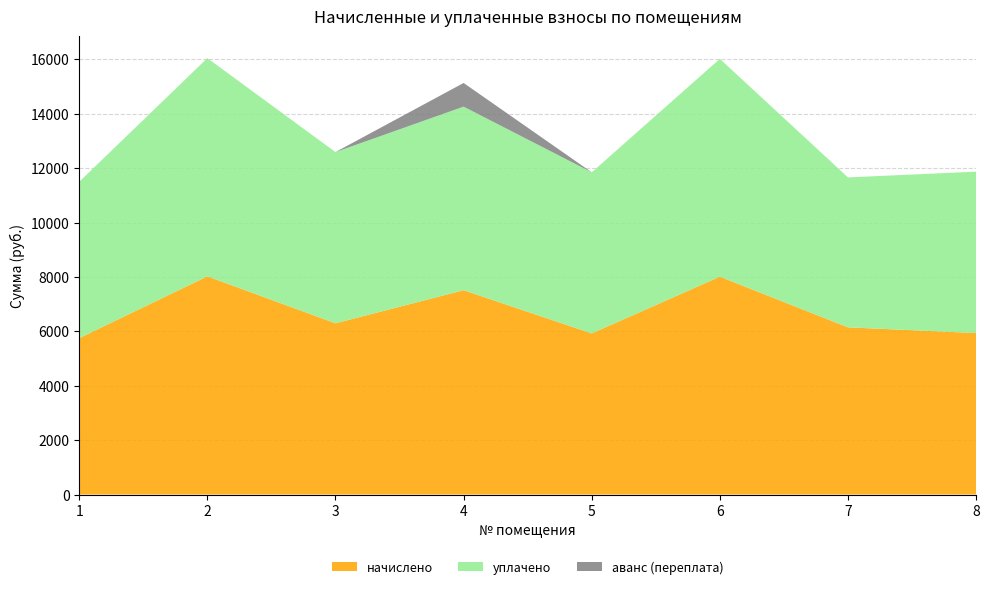

Reading right to left, transcribe all the data shown in this chart.

начислено: 5936.8	6147.9	8010.9	5924.3	7514.1	6296.9	8023.3	5750.5
уплачено: 5936.8	5514.3	8010.9	5924.3	6750.8	6296.9	8023.3	5750.5
аванс (переплата): 0.0	0.0	0.0	0.0	870.3	0.0	0.7	0.0